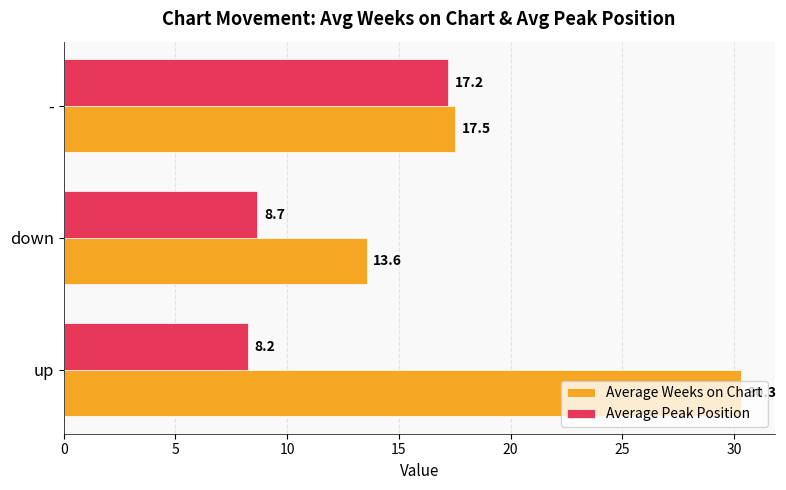

At which category is the sum across all series the highest?

up